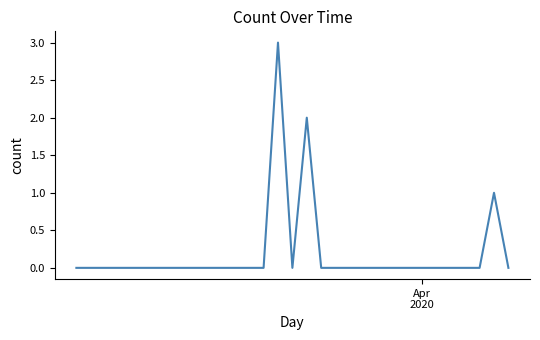

Reading left to right, transcribe all the data shown in this chart.

0	0	0	0	0	0	0	0	0	0	0	0	0	0	3	0	2	0	0	0	0	0	0	0	0	0	0	0	0	1	0